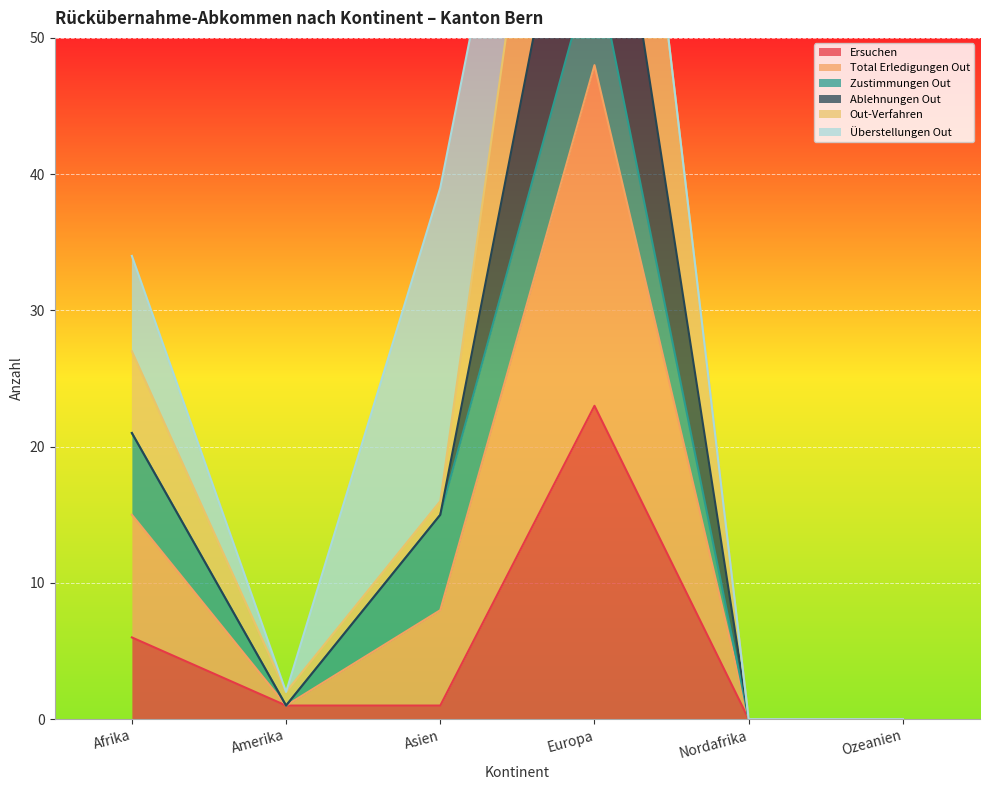

At which label does Out-Verfahren reach its peak?

Europa